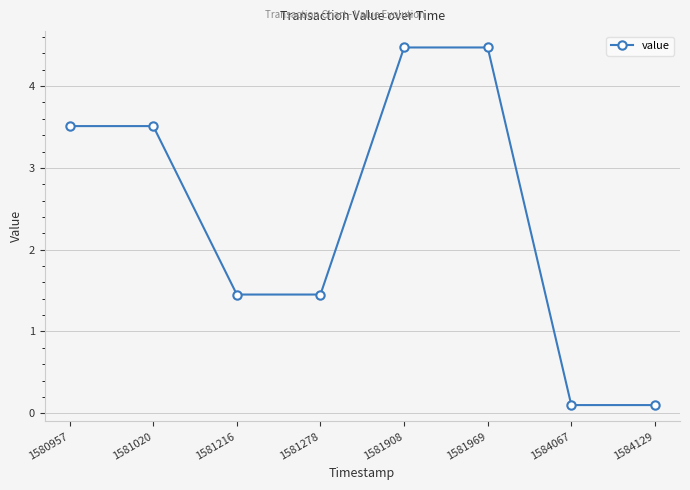

Where does the data first go above 3?

1580957